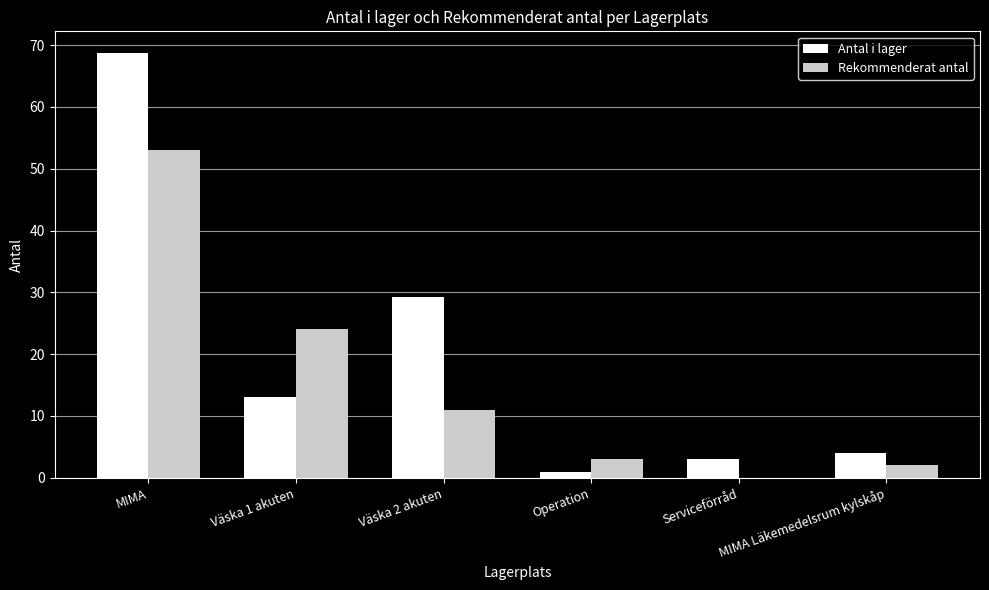

How many groups of bars are there?

6